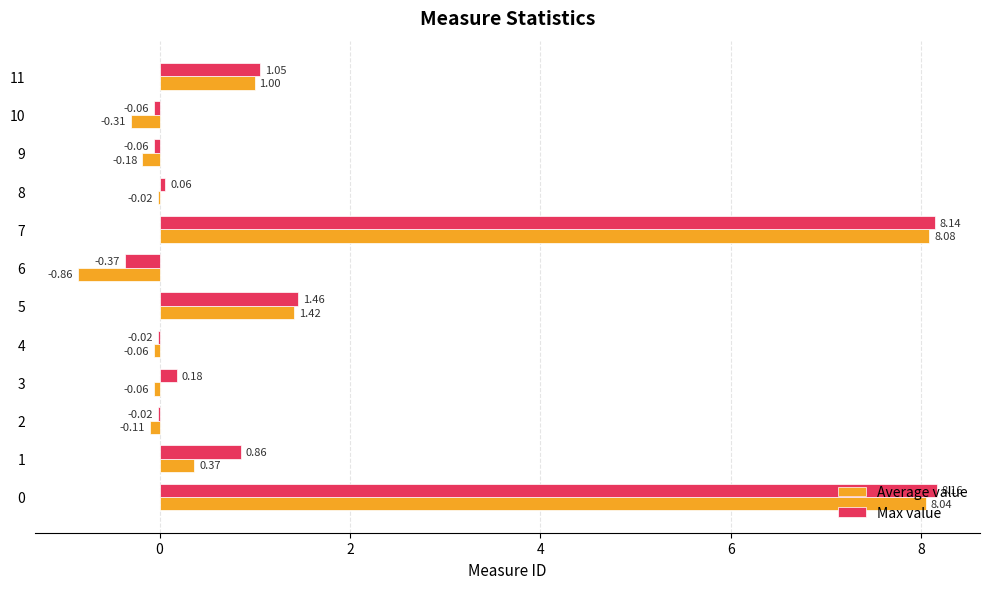

What is the sum of all Max value values?

19.4